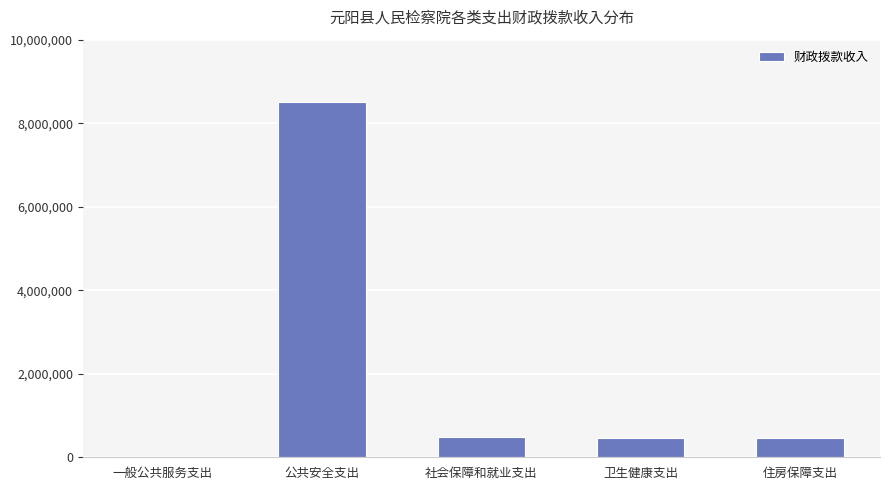

Are the bars grouped side by side (vs. stacked)?

No